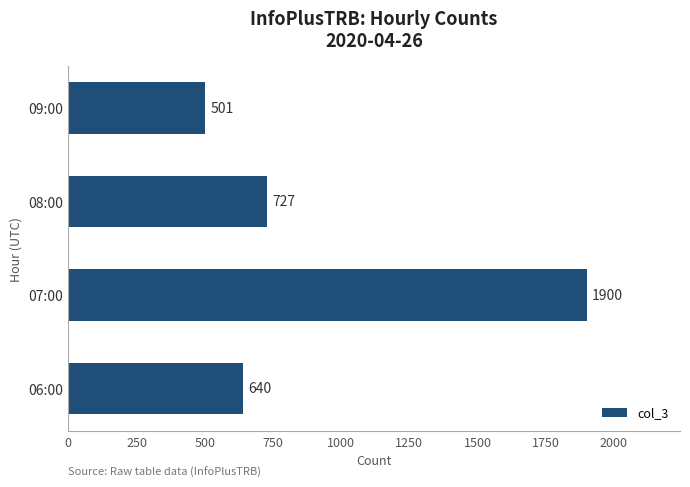

The chart shows a value of 3229 at 07:00. True or false?

False